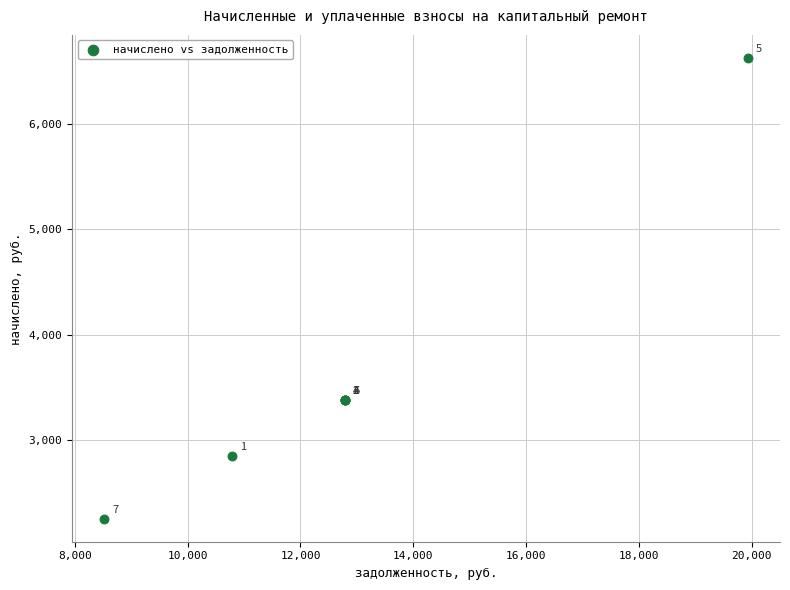

What Y value in the scatter plot is closest to 4440?

3387.0